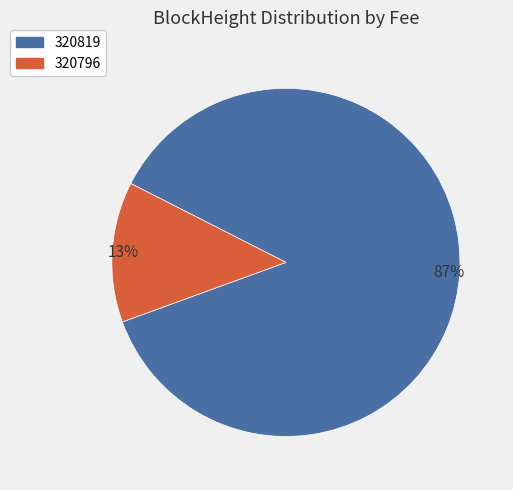

Which has a higher value, 320796 or 320819?

320819